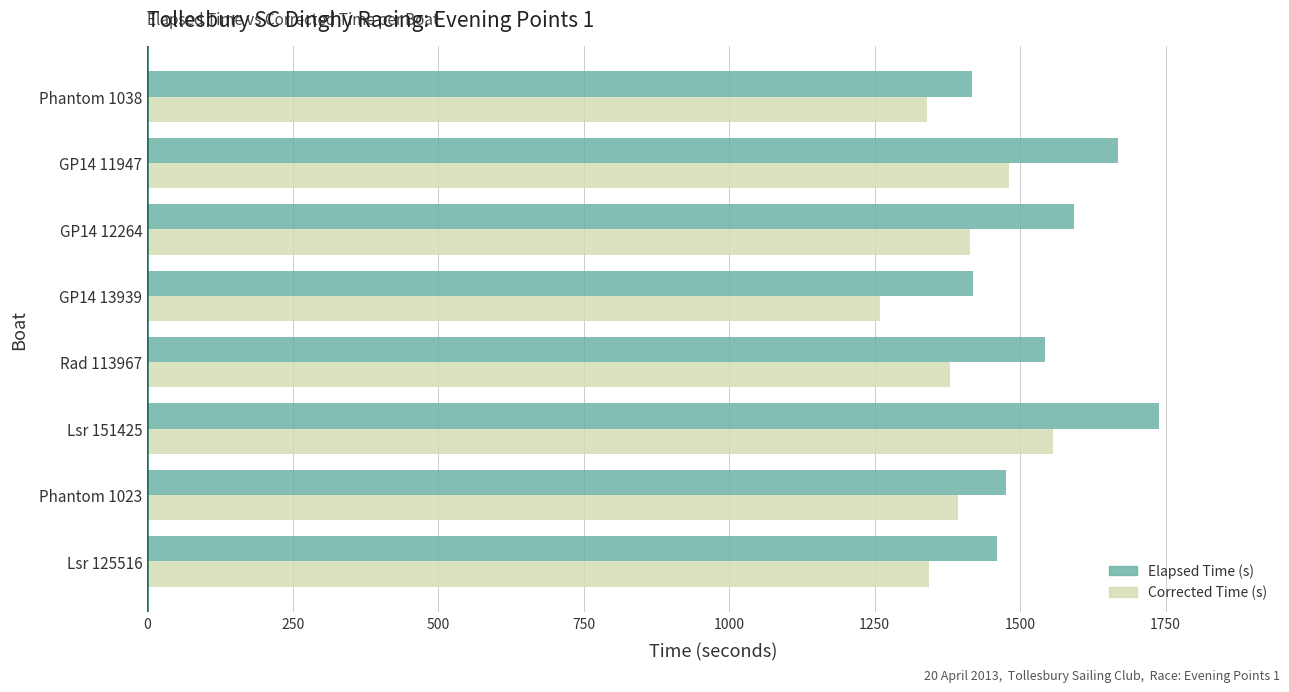

What is the total value across all series at GP14 11947?

3148